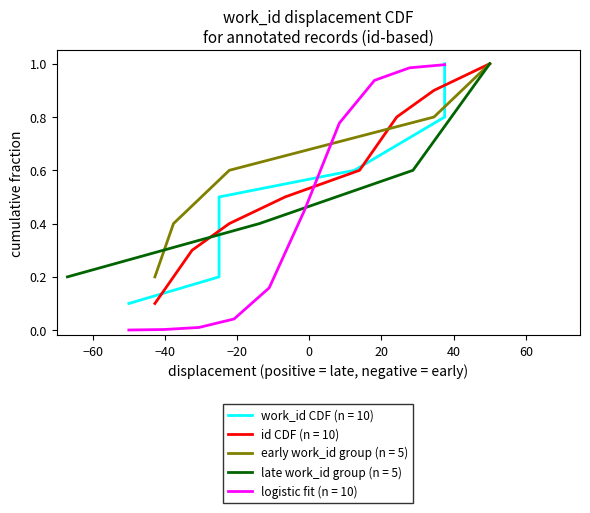

Is it true that the value at 10316 is 0.2?

False